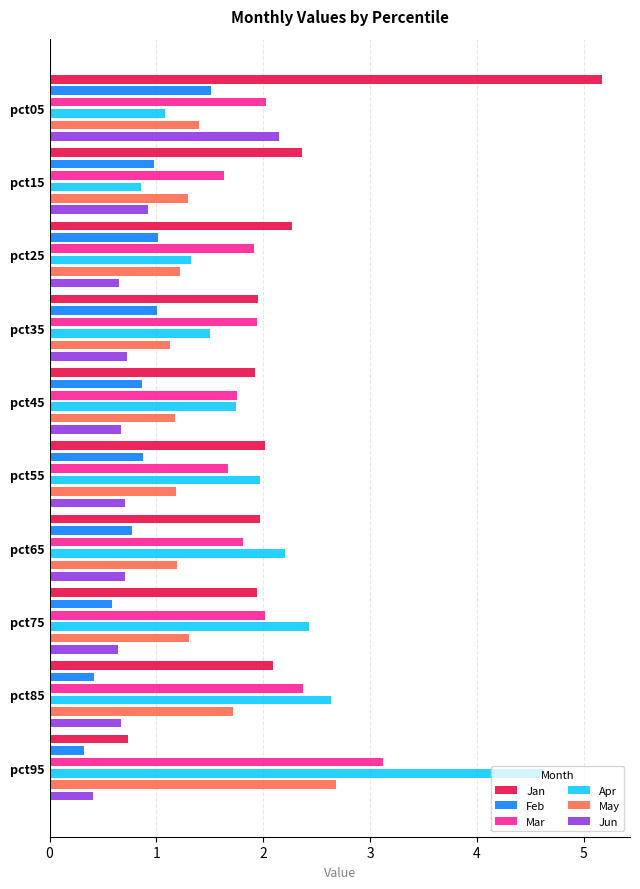

Reading right to left, extract all data points from this chart.

Jan: 0.7	2.1	1.9	2.0	2.0	1.9	2.0	2.3	2.4	5.2
Feb: 0.3	0.4	0.6	0.8	0.9	0.9	1.0	1.0	1.0	1.5
Mar: 3.1	2.4	2.0	1.8	1.7	1.8	1.9	1.9	1.6	2.0
Apr: 4.6	2.6	2.4	2.2	2.0	1.7	1.5	1.3	0.9	1.1
May: 2.7	1.7	1.3	1.2	1.2	1.2	1.1	1.2	1.3	1.4
Jun: 0.4	0.7	0.6	0.7	0.7	0.7	0.7	0.7	0.9	2.2